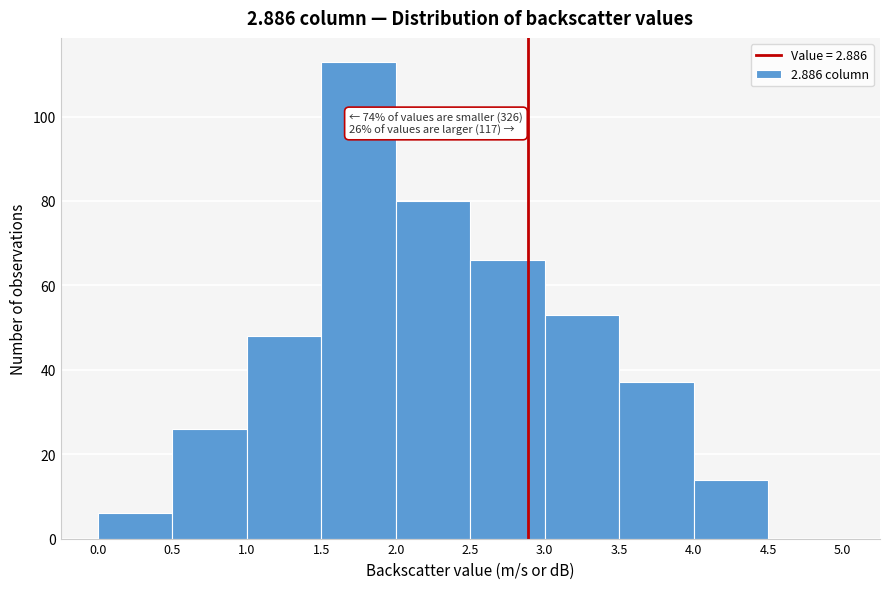

Over which range of the x-axis is the bar tallest?

1.5 to 2.0